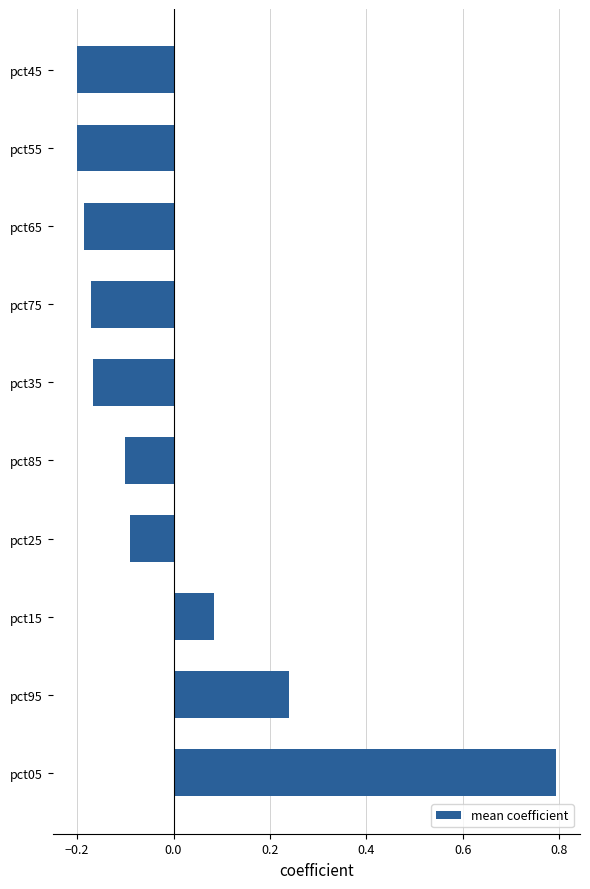

The value at pct25 is -0.0. True or false?

False